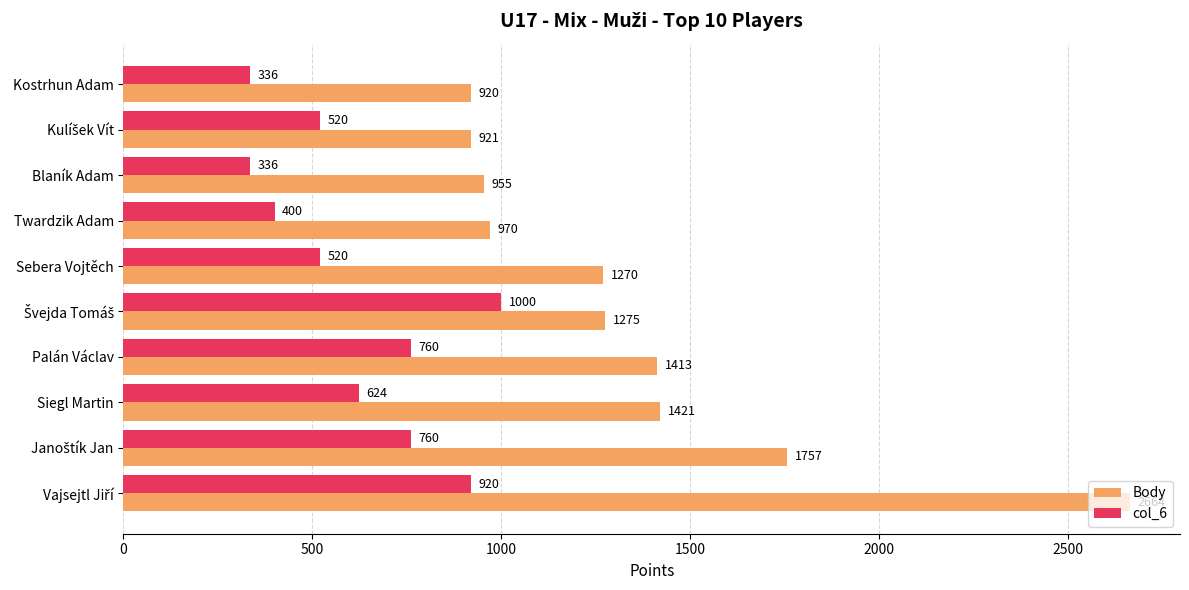

What is the greatest value displayed?

2664